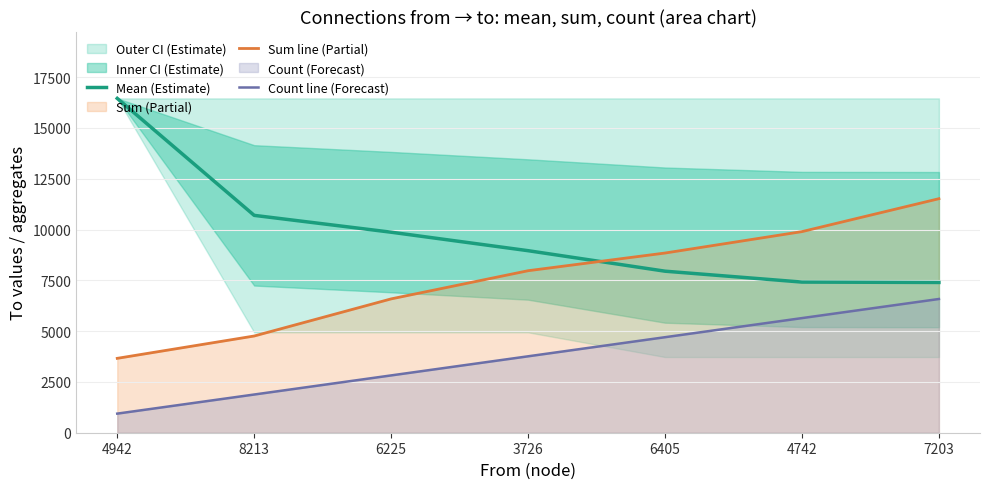

Rank the categories by Count line (Forecast) value from lowest to highest.

4942, 8213, 6225, 3726, 6405, 4742, 7203